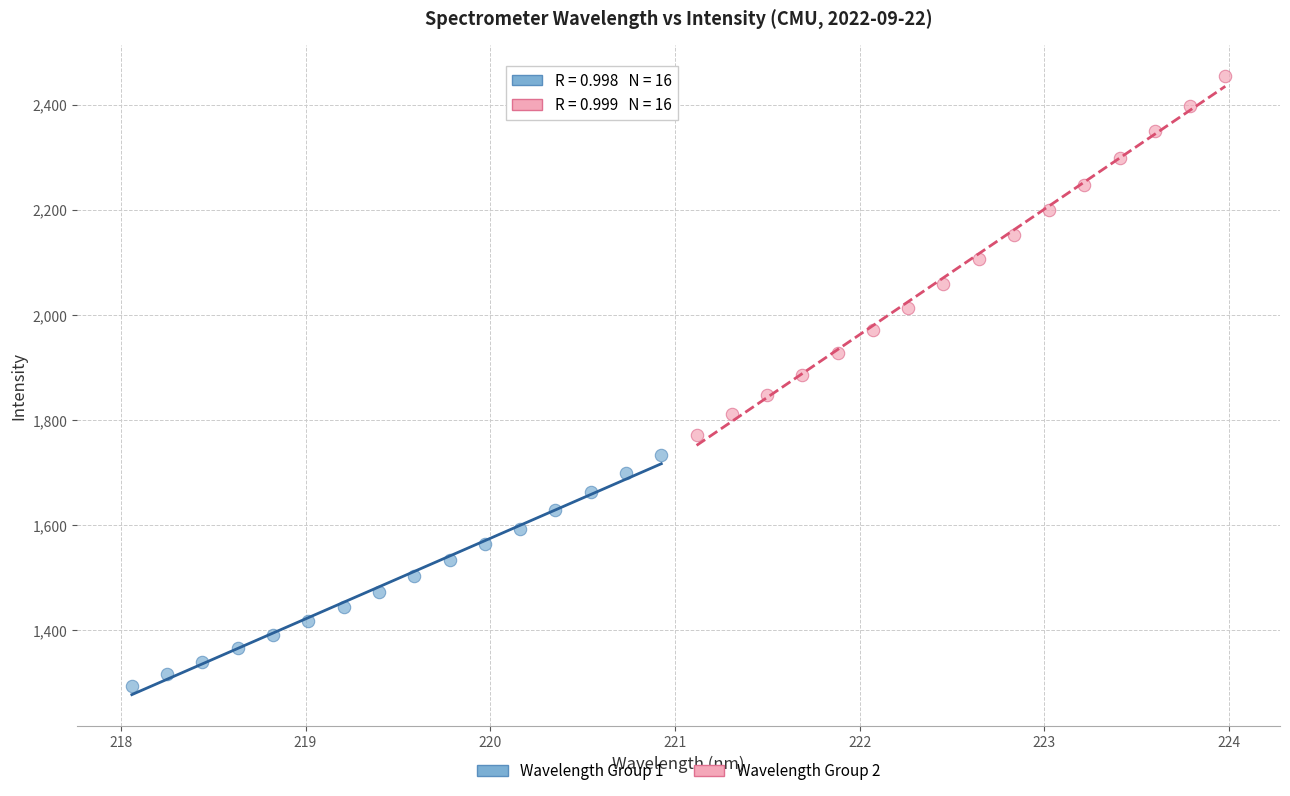

Which series contains the lowest Y value?

Wavelength Group 1